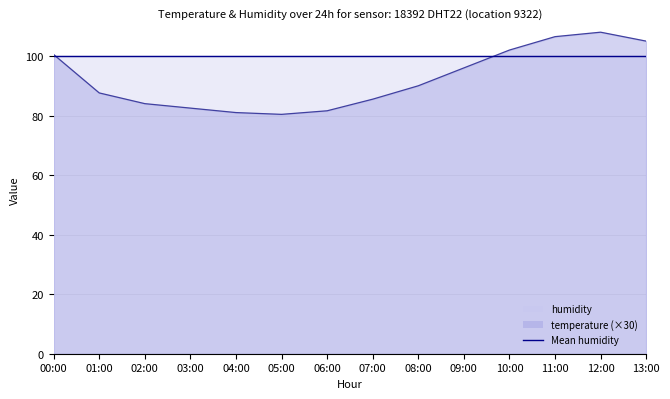

How many data points does each series have?

14